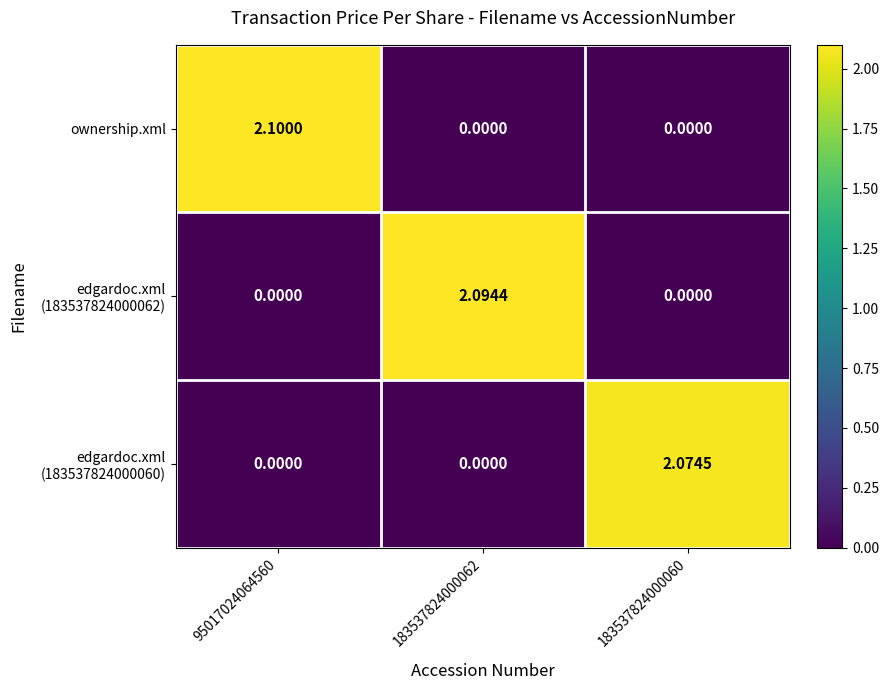

Which category has the highest value across all series?

95017024064560